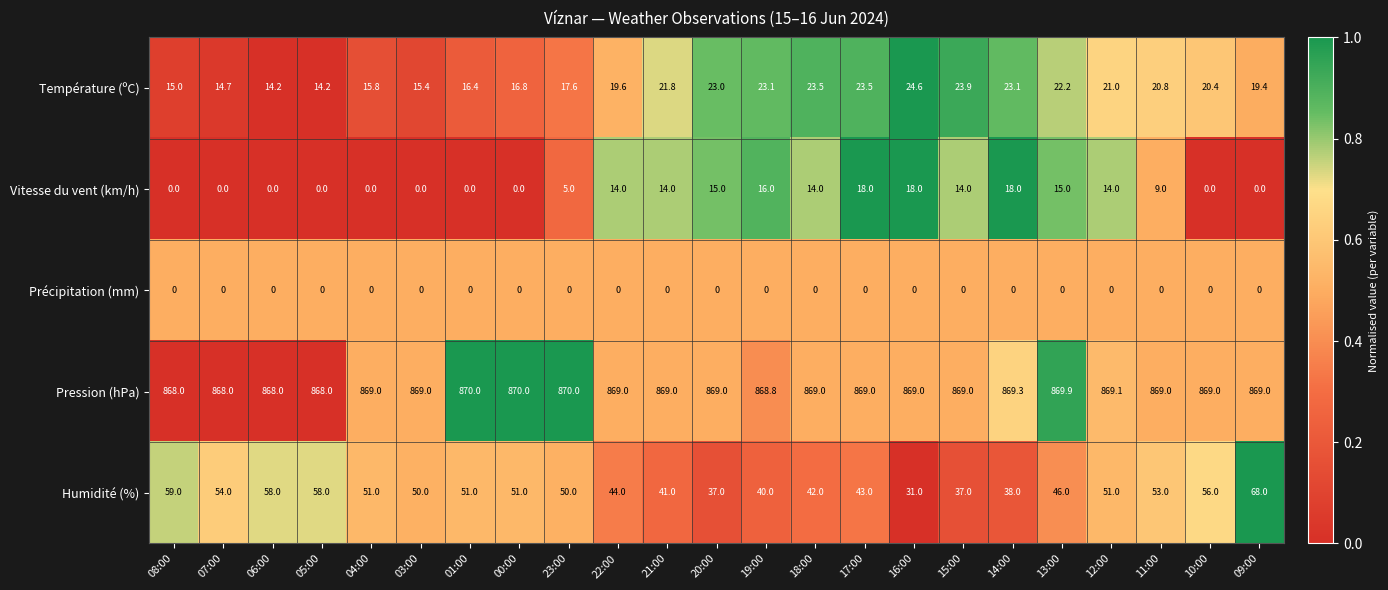

At which category is the sum across all series the highest?

09:00